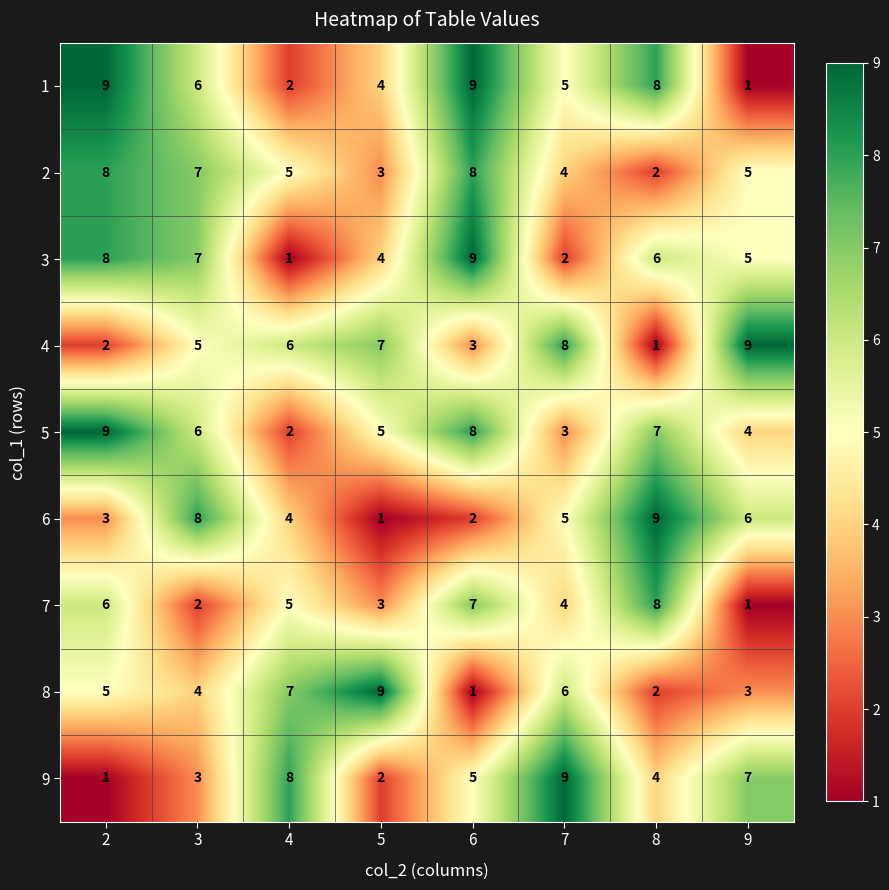

Is it true that 2 equals 8 at 2?

True